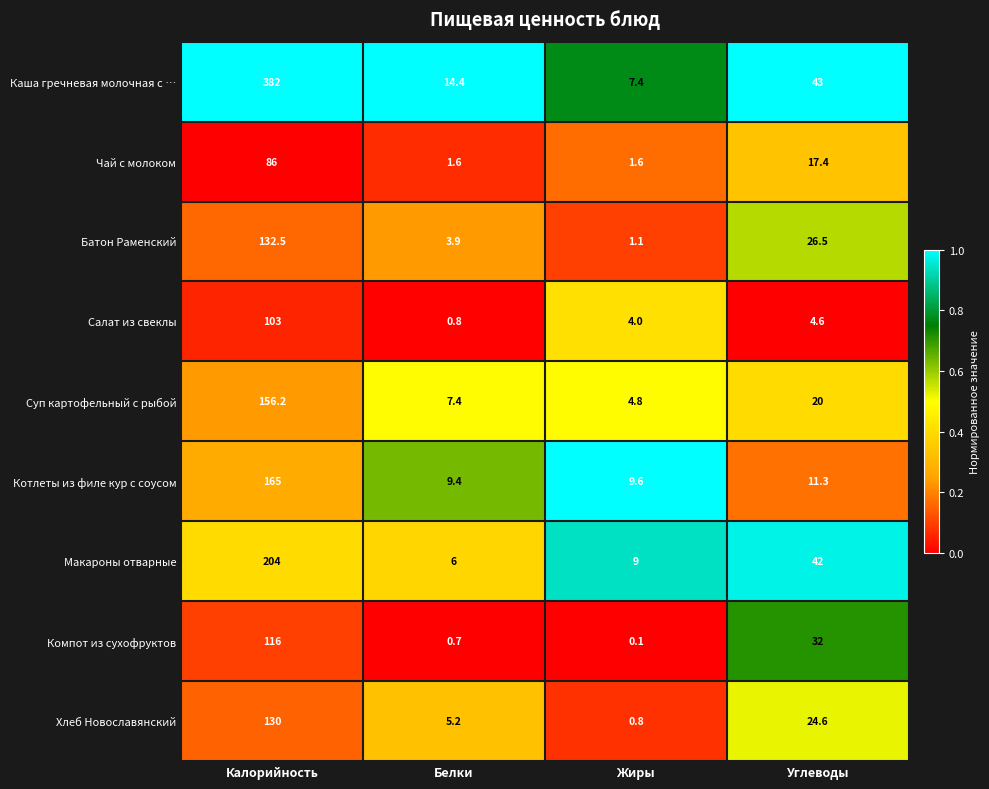

Which category has the lowest value across all series?

Жиры